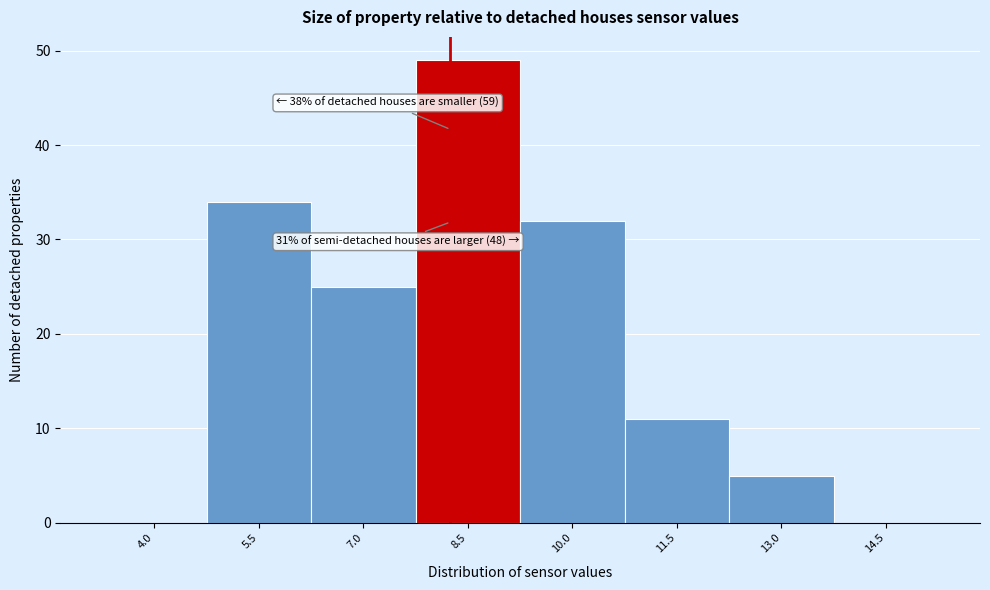

Reading left to right, transcribe all the data shown in this chart.

4.0=0	5.5=34	7.0=25	8.5=49	10.0=32	11.5=11	13.0=5	14.5=0